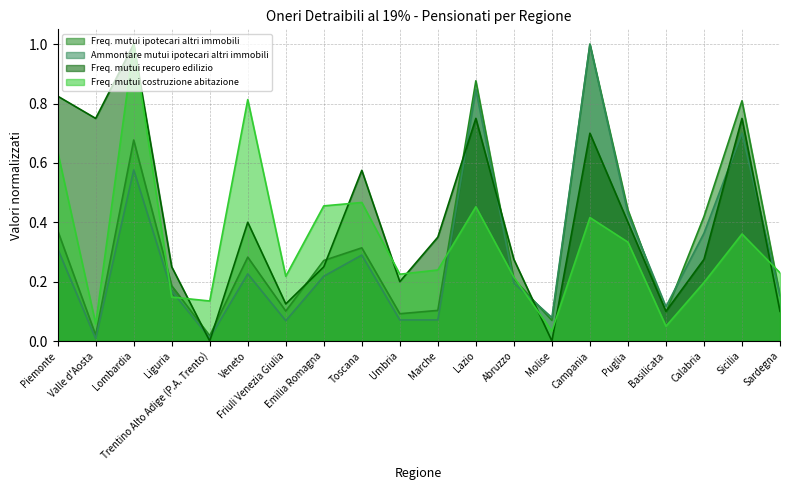

Which category has the highest value across all series?

Campania